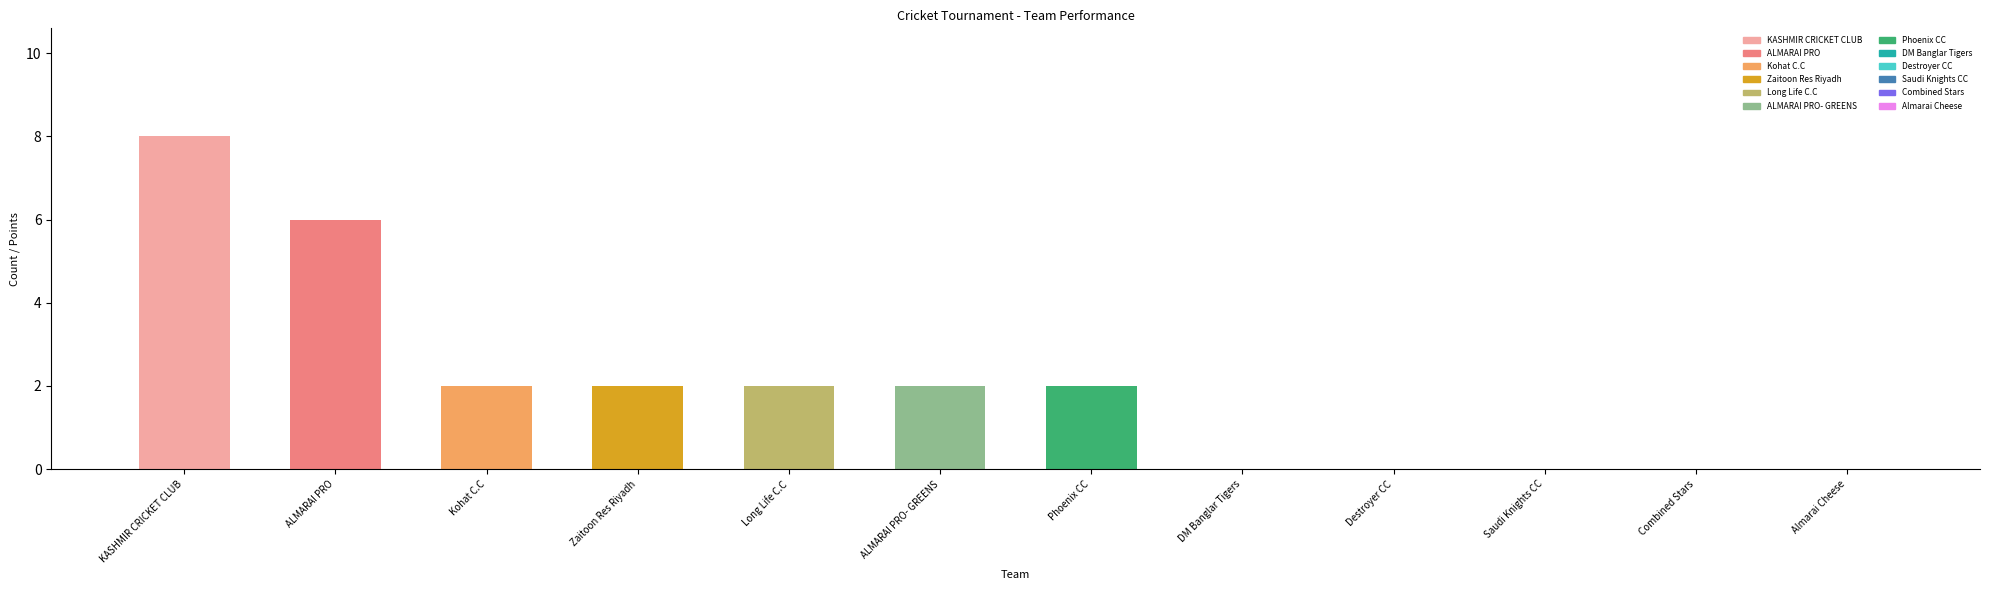

Read the value at ALMARAI PRO.

6